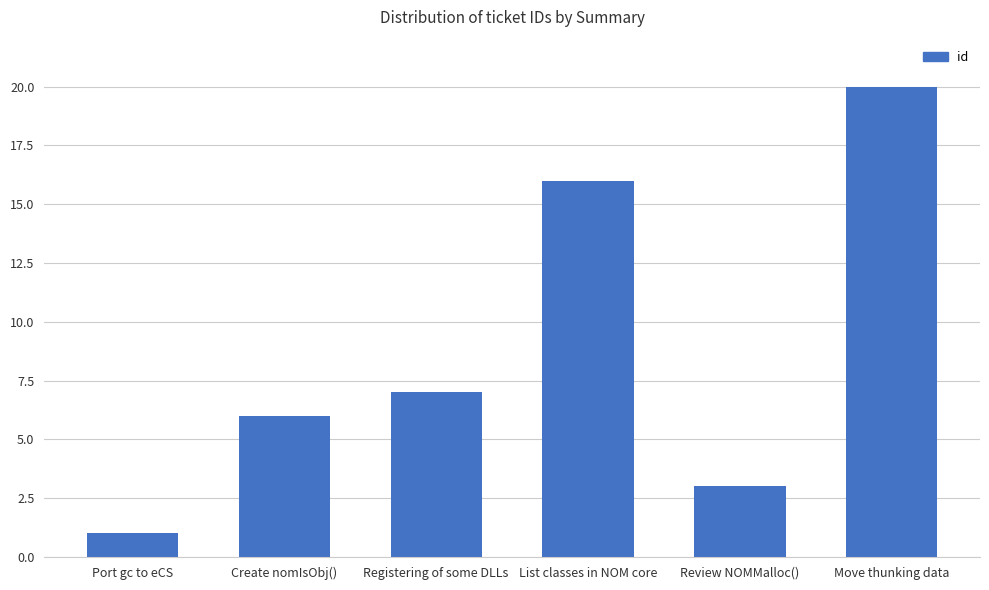

Count the values in the range 3 to 16.

4